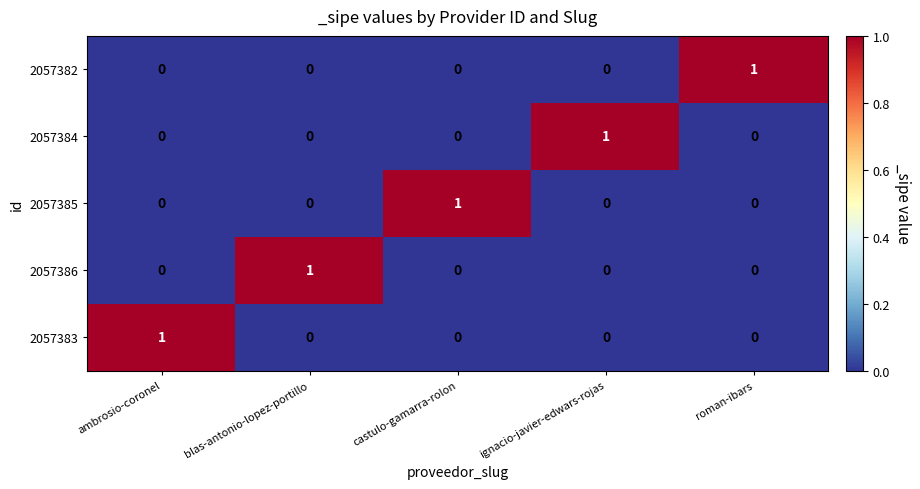

How many series are shown in this chart?

5